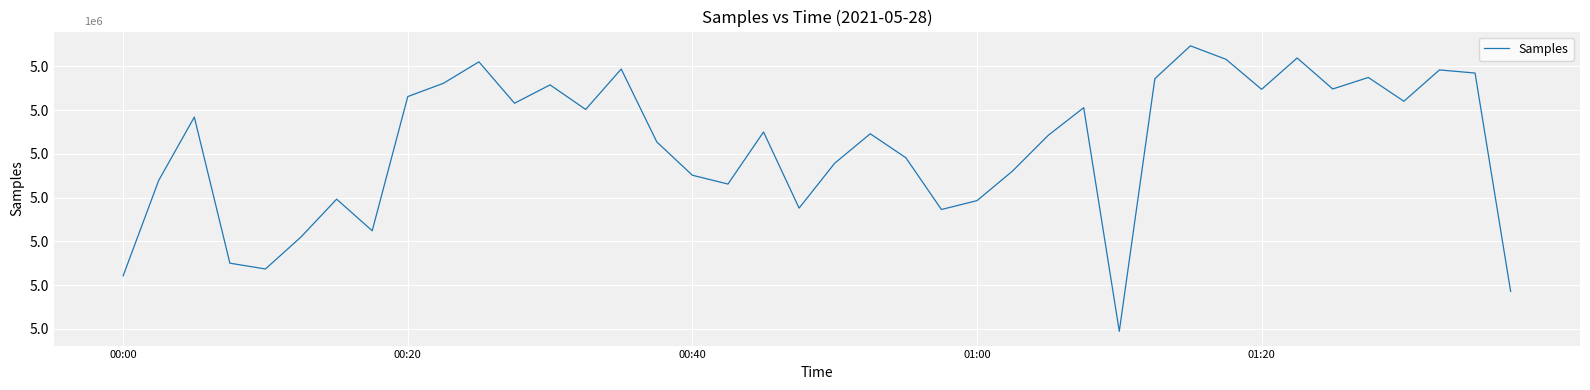

Does the chart have visible grid lines?

Yes